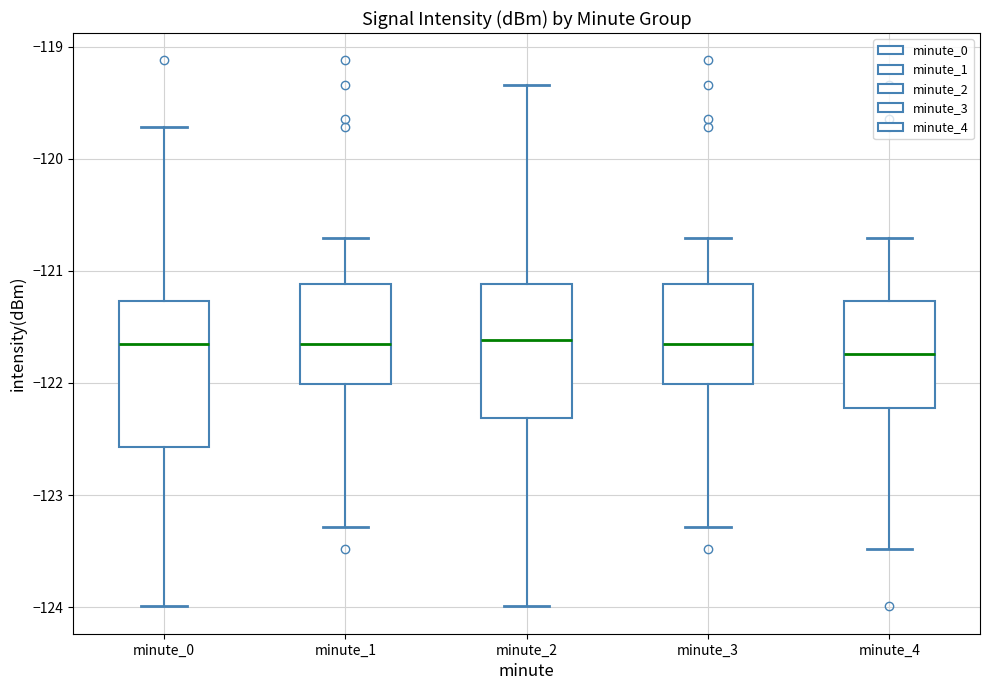

Reading left to right, read every box against the y-axis: the position of its median line, the range the box covers, and the ends of its whiskers. The values are not printed on the chart, so give them approximately, as read against the axis.

minute_0: median -121.7, box -122.6 to -121.3, whiskers -124.0 to -119.7
minute_1: median -121.6, box -122.0 to -121.1, whiskers -123.3 to -120.7
minute_2: median -121.6, box -122.3 to -121.1, whiskers -124.0 to -119.3
minute_3: median -121.6, box -122.0 to -121.1, whiskers -123.3 to -120.7
minute_4: median -121.7, box -122.2 to -121.3, whiskers -123.5 to -120.7